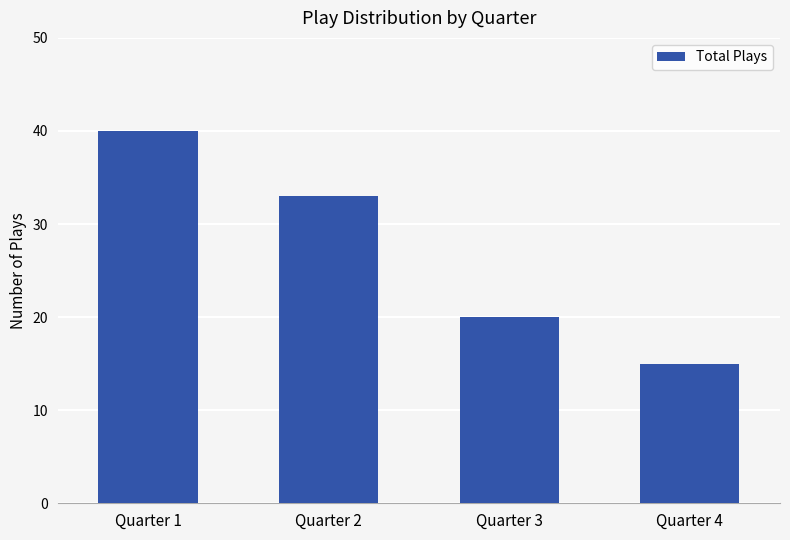

Rank the categories by value from highest to lowest.

Quarter 1, Quarter 2, Quarter 3, Quarter 4